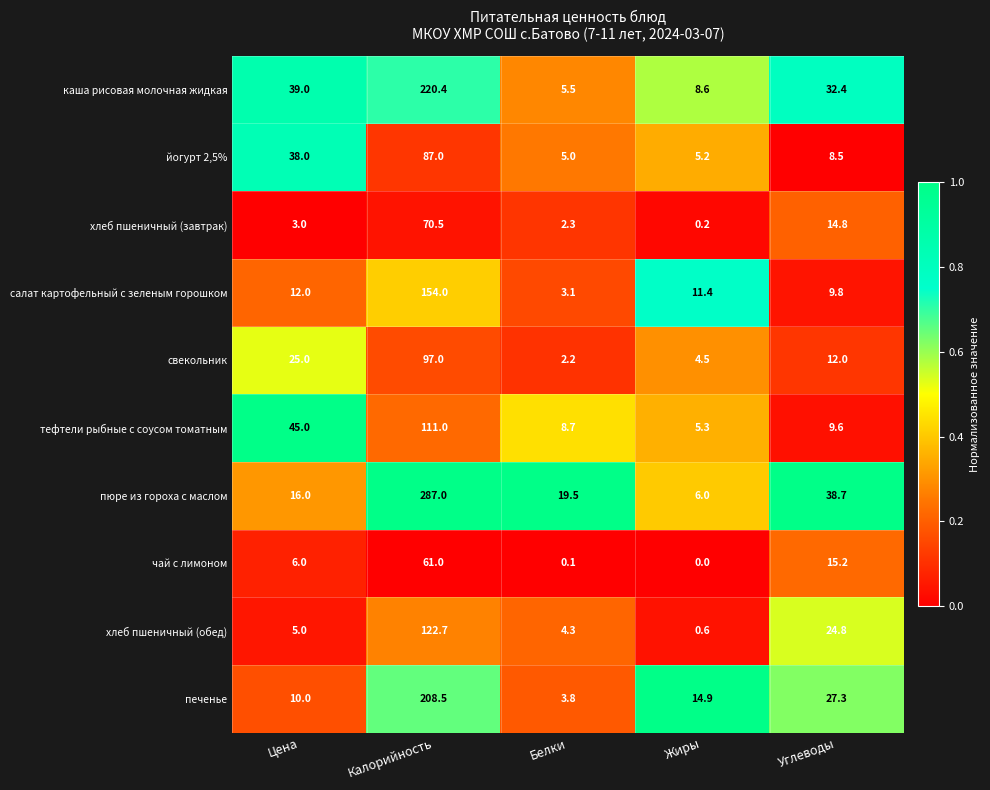

Which series has the widest spread of values?

пюре из гороха с маслом